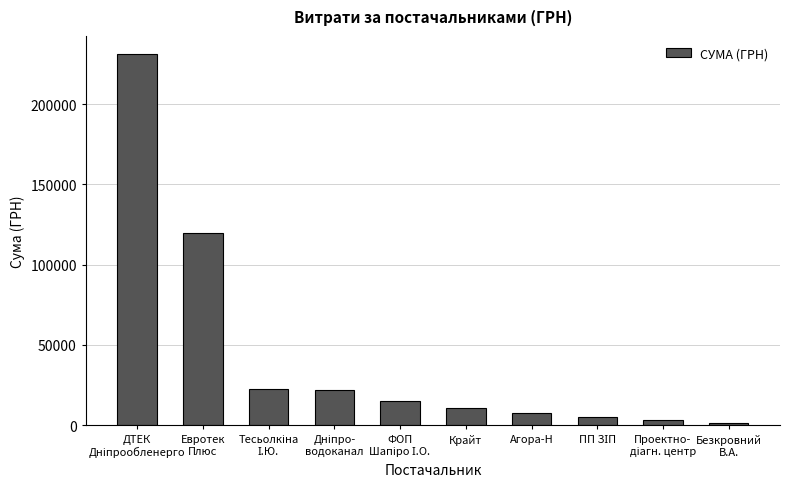

How many bars are there in total?

10